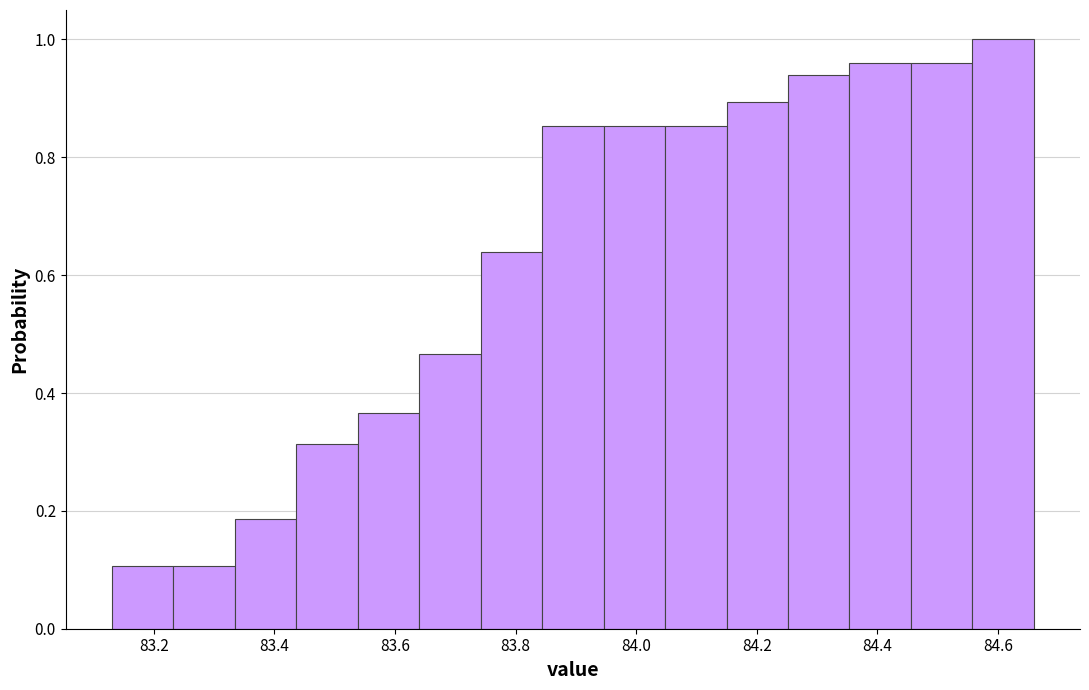

Over which range of the x-axis is the bar tallest?

84.558 to 84.660